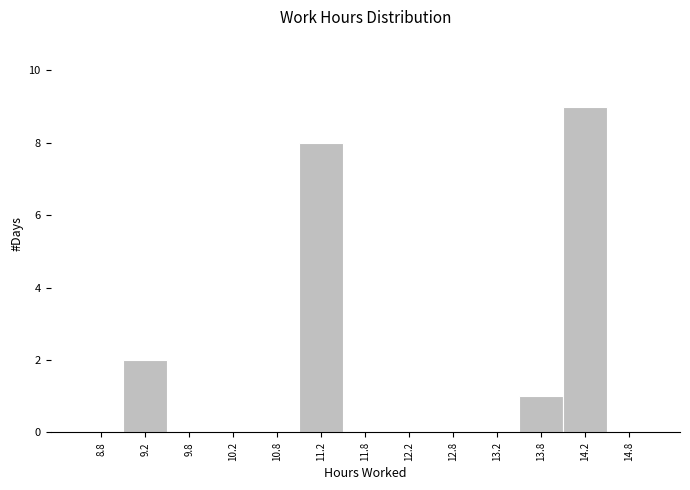

Reading left to right, transcribe this chart: for each bar, give the range it covers on the x-axis and its height. The values are not printed on the chart, so give them approximately, as read against the axis.

8.5 to 9.0: 0
9.0 to 9.5: 2
9.5 to 10.0: 0
10.0 to 10.5: 0
10.5 to 11.0: 0
11.0 to 11.5: 8
11.5 to 12.0: 0
12.0 to 12.5: 0
12.5 to 13.0: 0
13.0 to 13.5: 0
13.5 to 14.0: 1
14.0 to 14.5: 9
14.5 to 15.0: 0